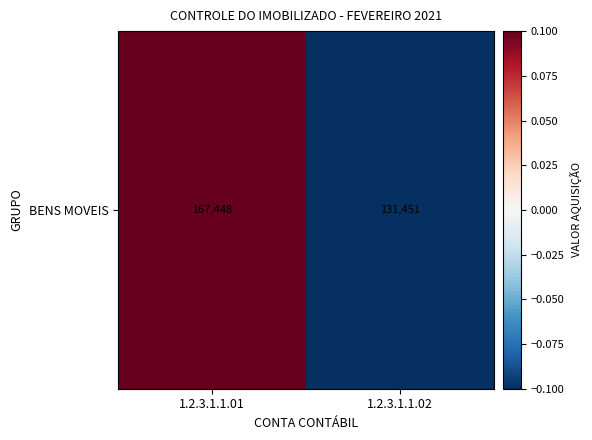

List the labels in order of value, largest first.

1.2.3.1.1.01, 1.2.3.1.1.02